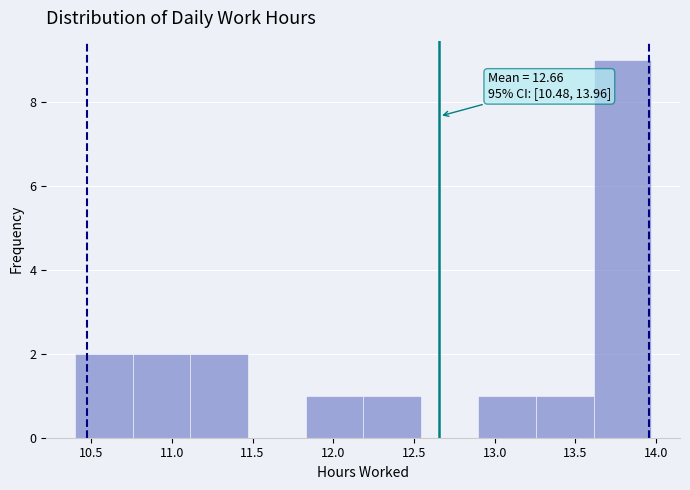

Which range on the x-axis has the tallest bar?

13.60 to 13.95